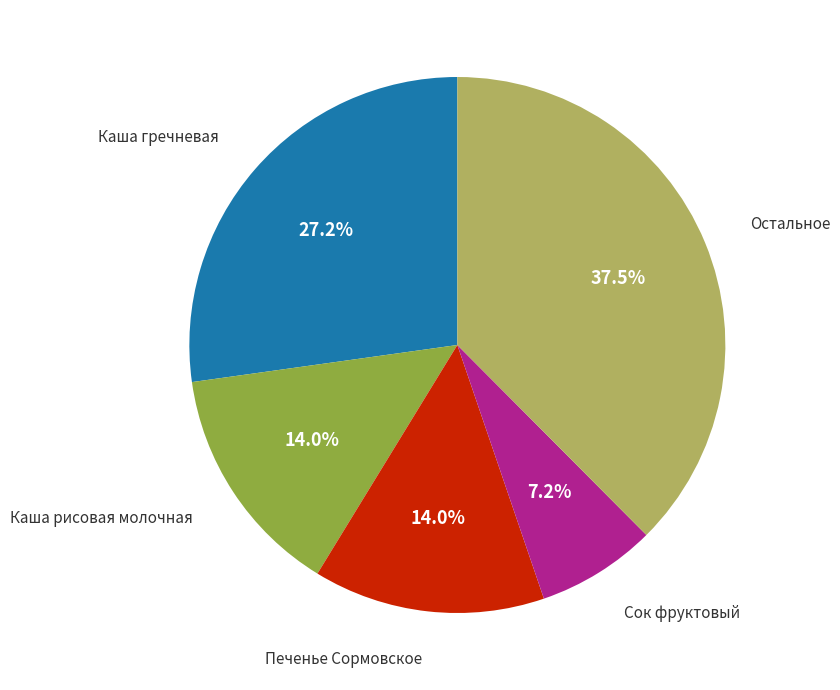

Is there a majority slice in this chart?

No